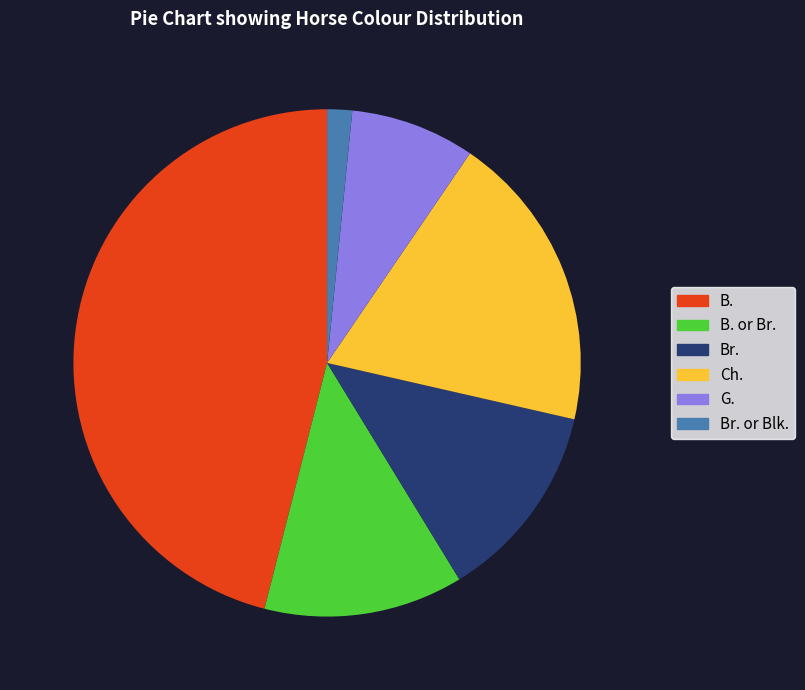

True or false: G. accounts for 8% of the total.

True